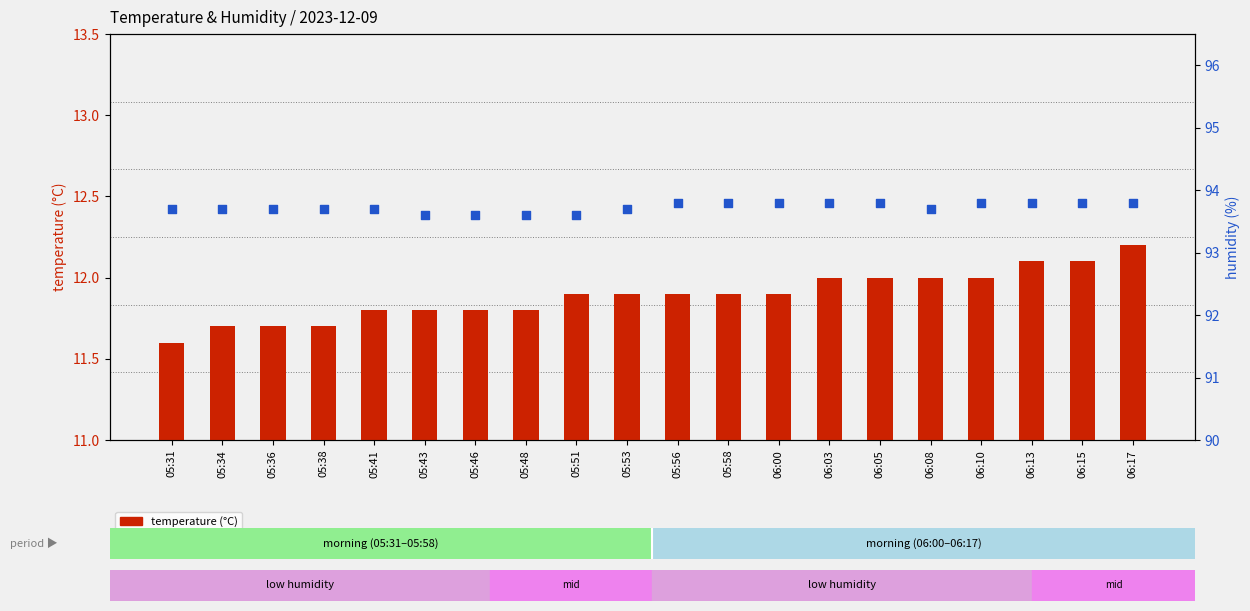

Which series contains the highest Y value?

humidity (%)